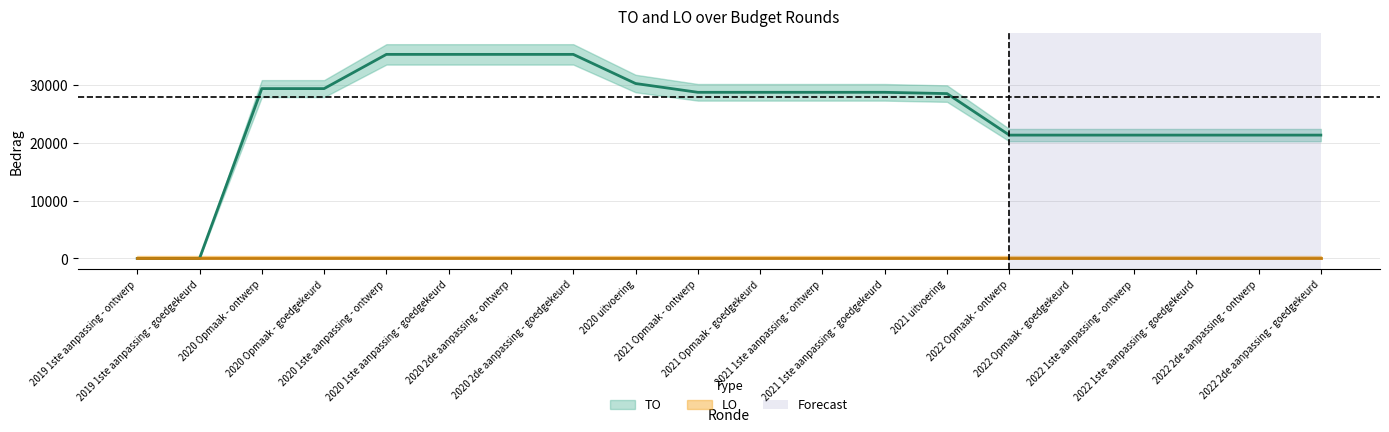

True or false: the data shows 43130 at 2020 Opmaak - ontwerp.

False